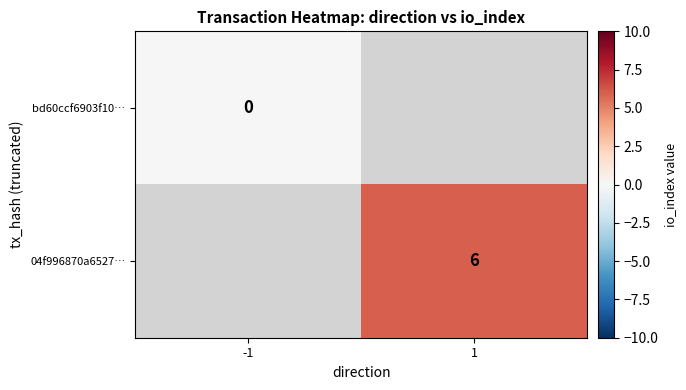

At how many categories does at least one series exceed 5?

1